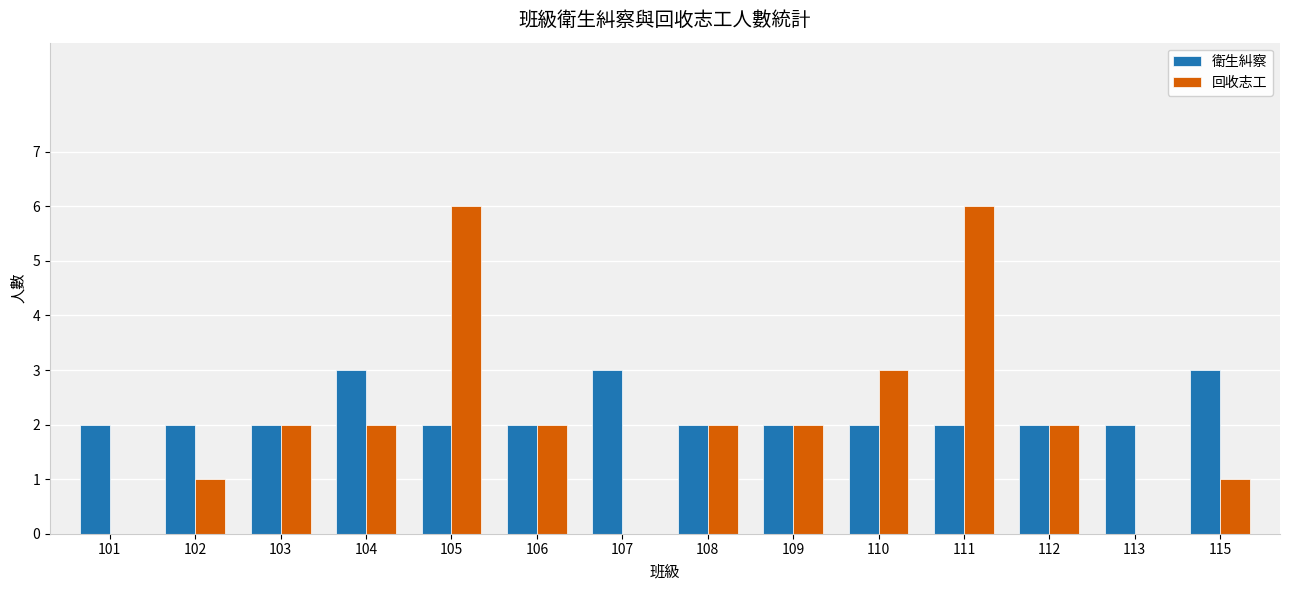

Reading left to right, what are all the values shown in this chart?

衛生糾察: 2	2	2	3	2	2	3	2	2	2	2	2	2	3
回收志工: 0	1	2	2	6	2	0	2	2	3	6	2	0	1